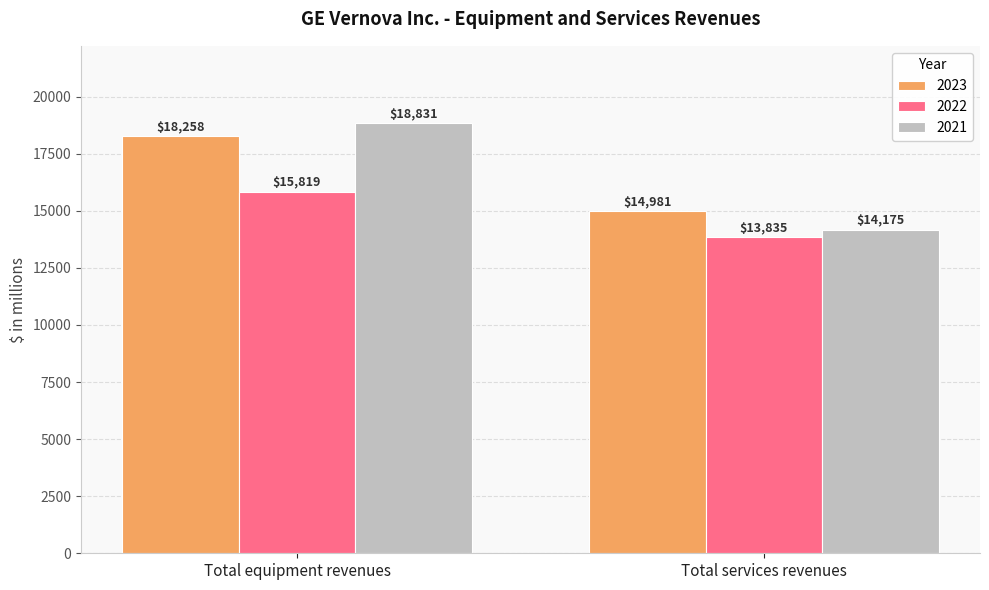

What is the difference between the maximum and minimum values in the 2022 series?

1984